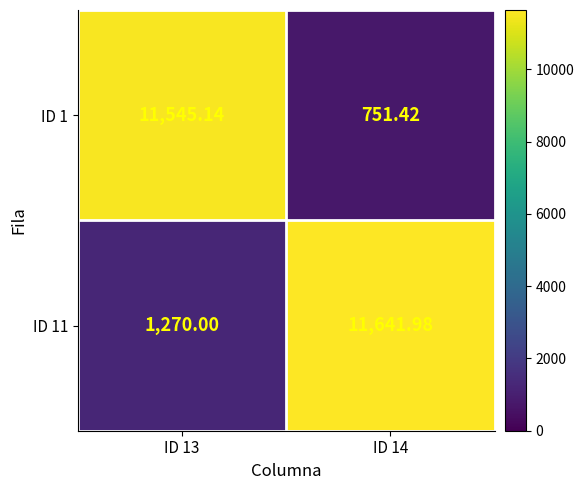

How many distinct data groups are displayed?

2